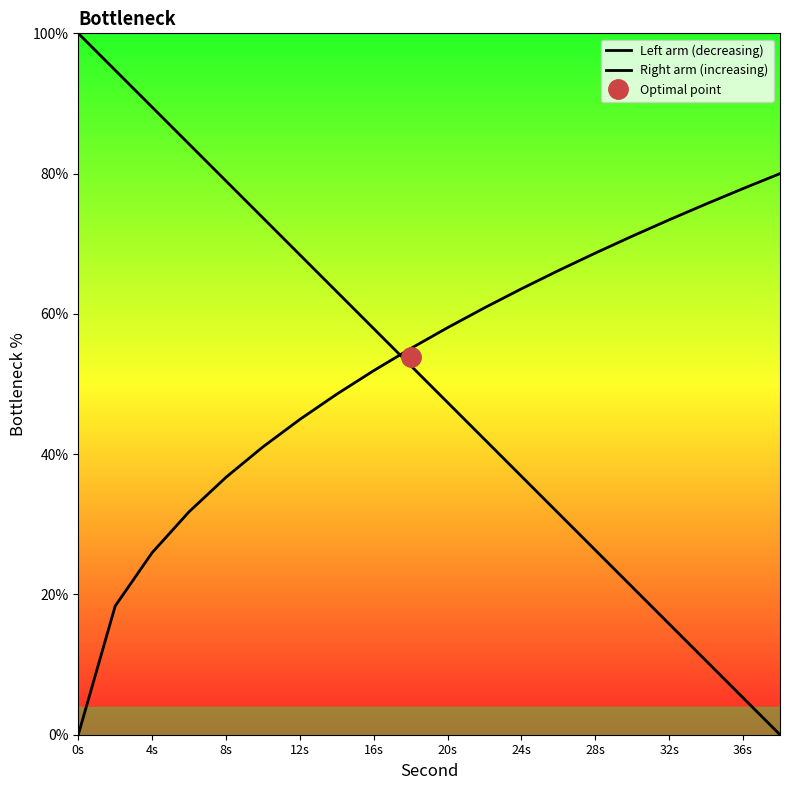

What is the highest value of the Left arm (decreasing) series?

100.0